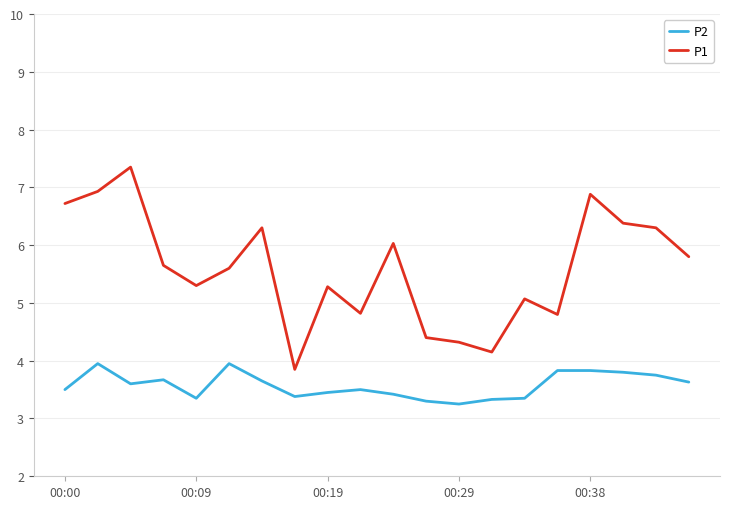

True or false: P1 and P2 cross at least once.

False